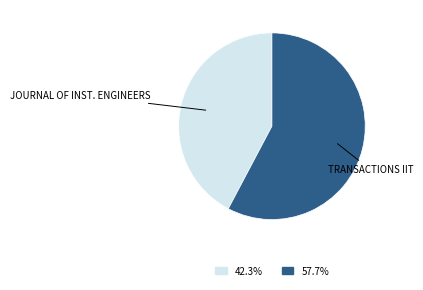

What is the largest slice in the pie chart?

Transactions of the Indian Institute